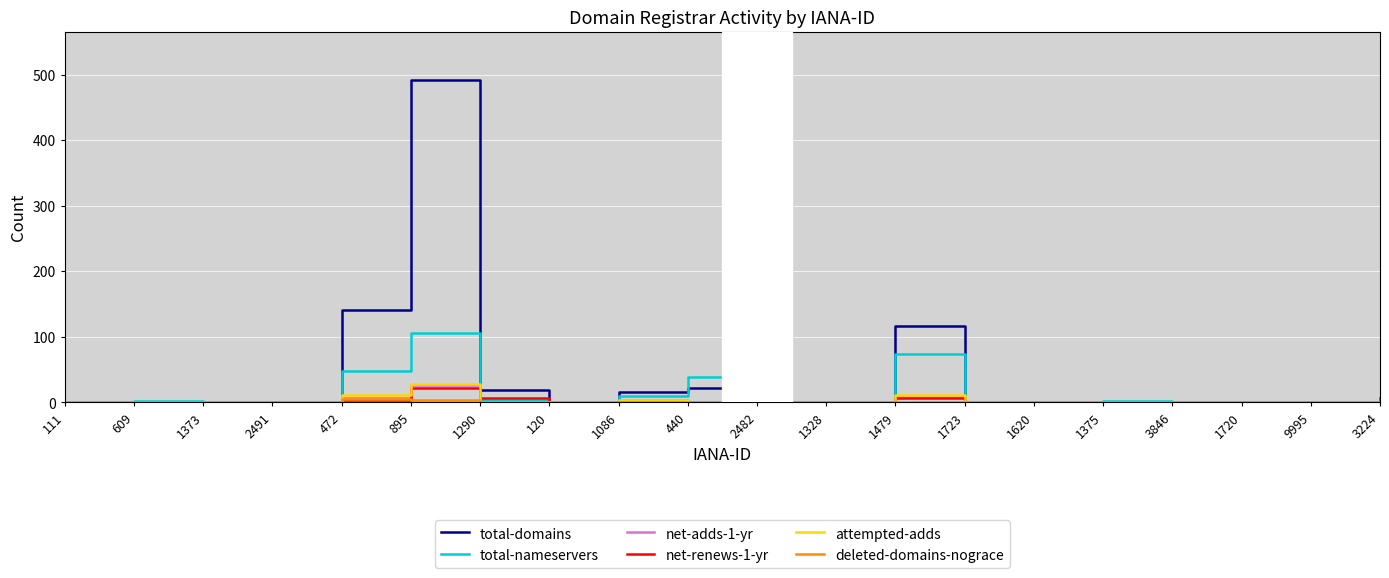

Which series has the largest total across all categories?

total-domains